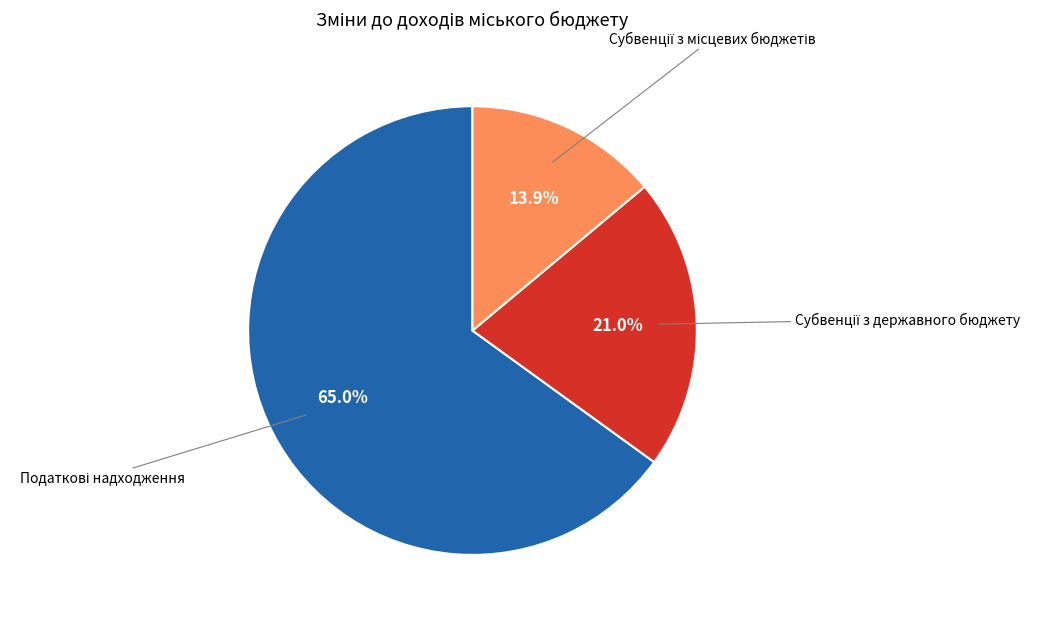

Does any single category account for the majority?

Yes